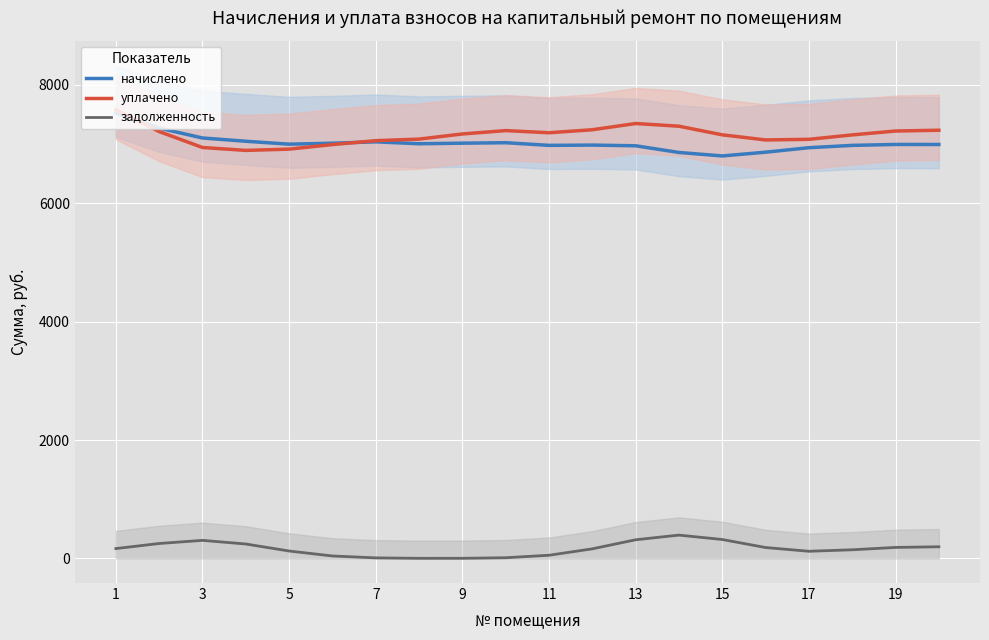

What is the minimum value for уплачено?

6894.4